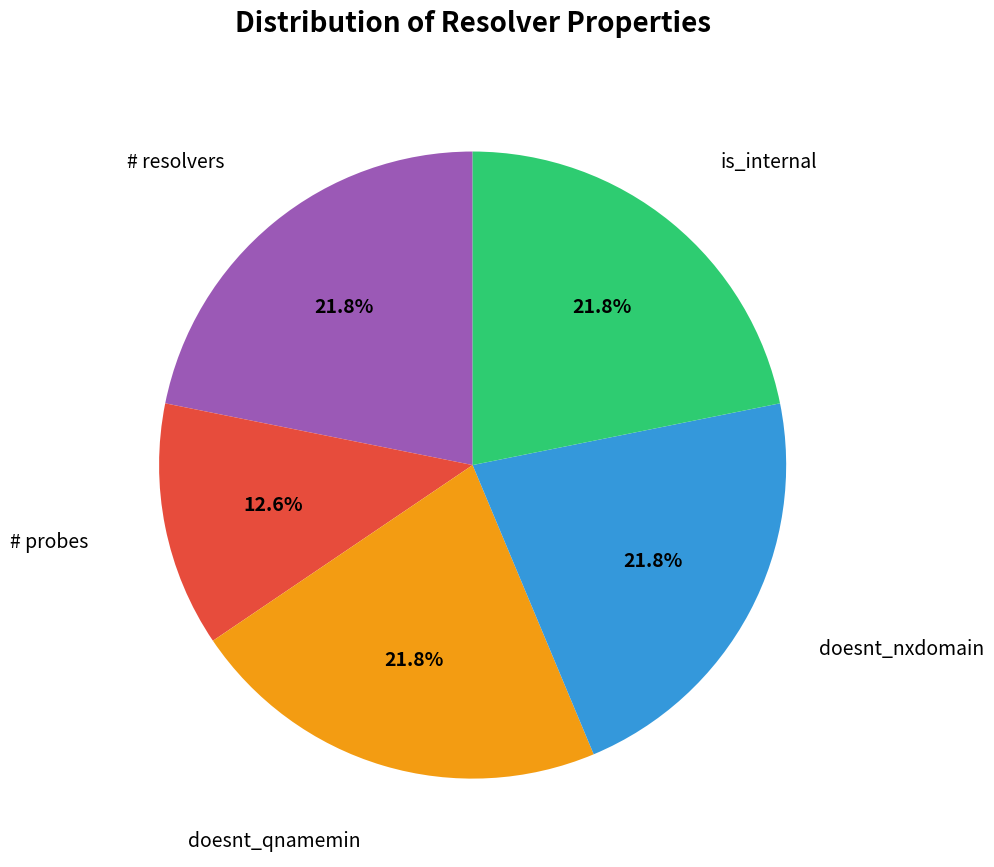

How many segments does this pie chart have?

5